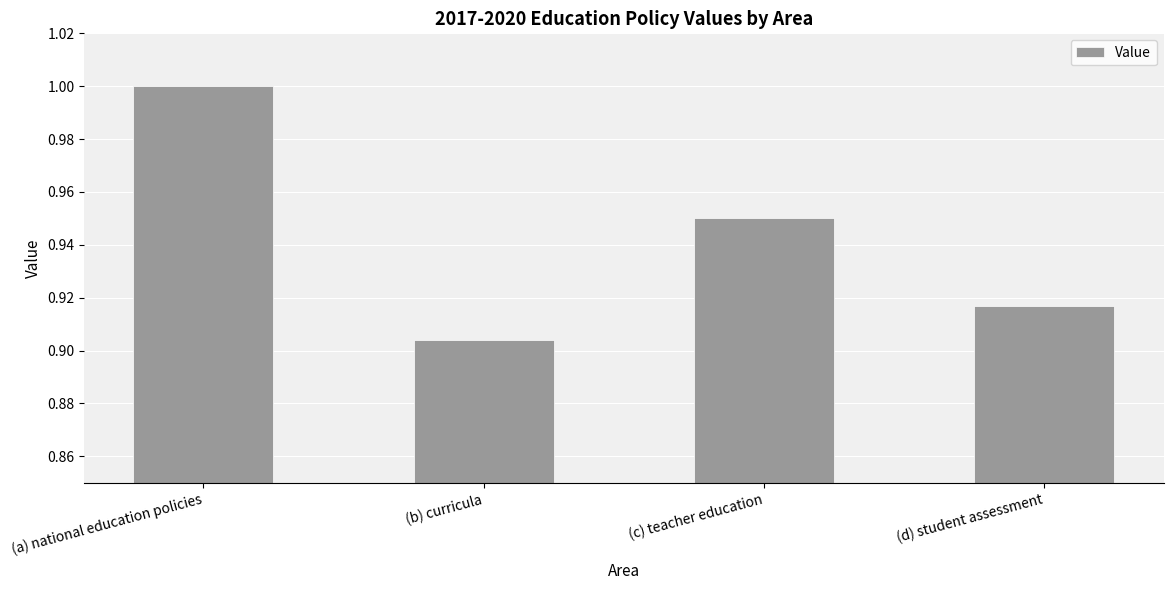

What is the maximum value shown in the chart?

1.0